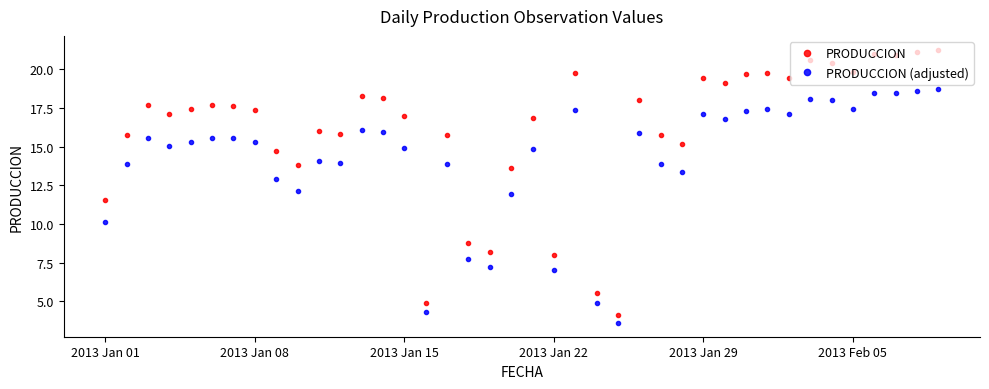

List the series in order of their peak value, highest first.

PRODUCCION, PRODUCCION (adjusted)